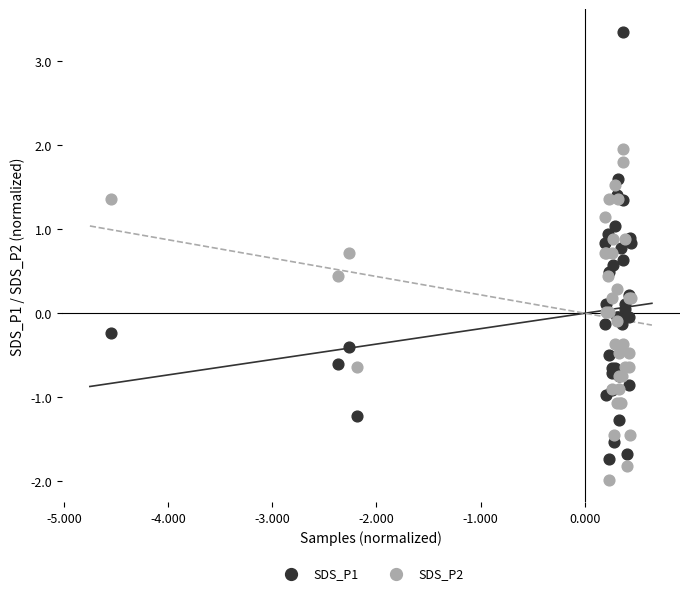

Which series contains the lowest Y value?

SDS_P2